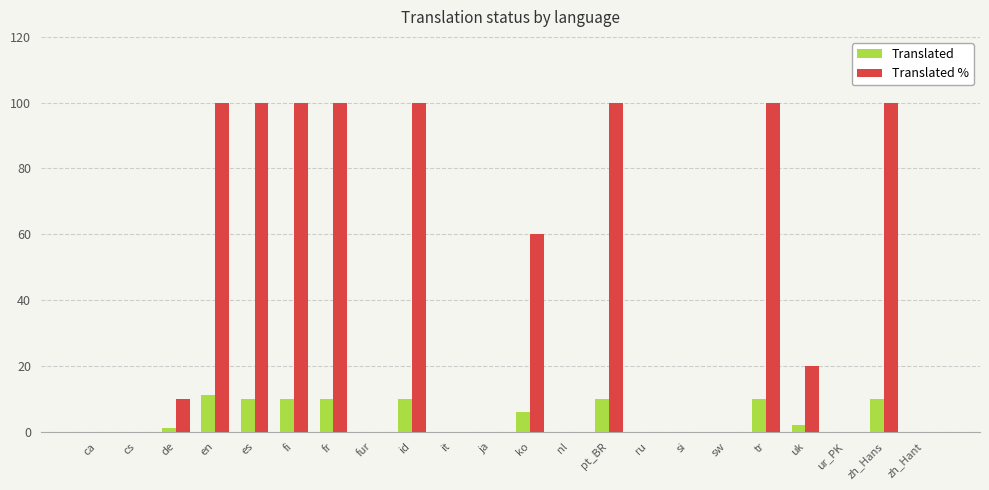

At which label is Translated % closest to 50?

ko